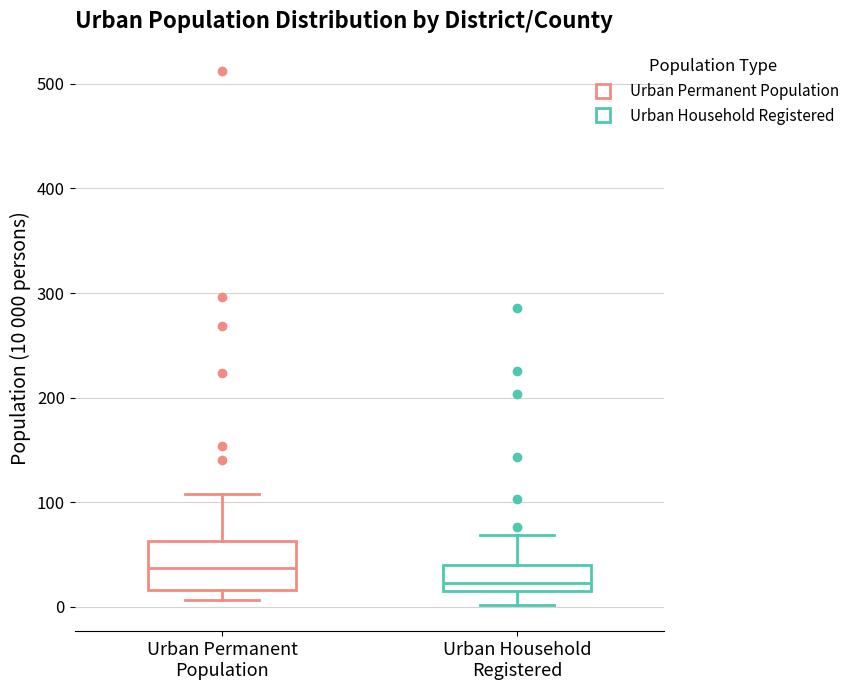

Reading left to right, read every box against the y-axis: the position of its median line, the range the box covers, and the ends of its whiskers. The values are not printed on the chart, so give them approximately, as read against the axis.

Urban Permanent Population: median 40, box 20 to 60, whiskers 10 to 110
Urban Household Registered: median 20 (just above the box's lower edge), box 20 to 40, whiskers 0 to 70